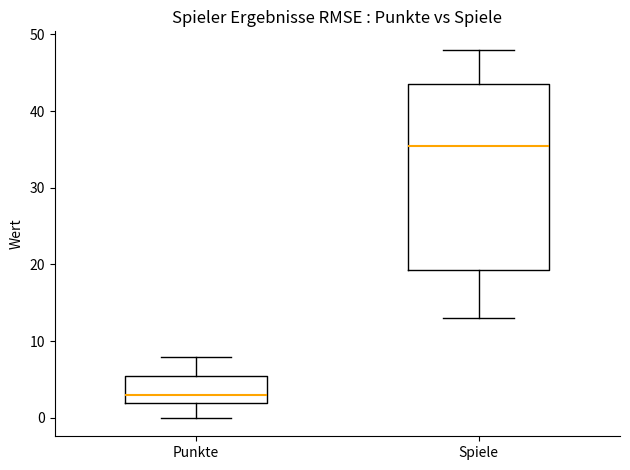

Which box has the highest median line?

Spiele